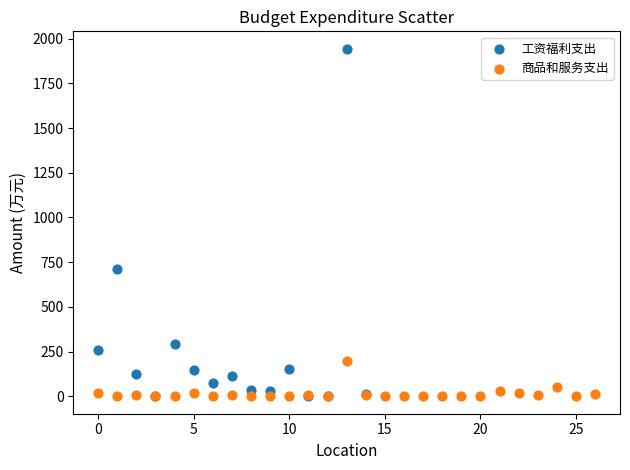

Which series has the largest Y range (max minus min)?

工资福利支出